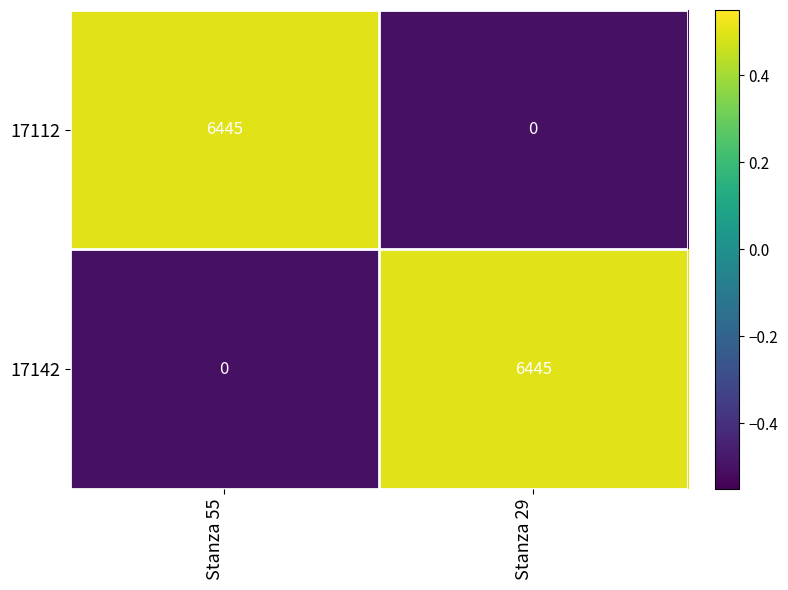

How many values in the 17142 series are below 6445?

1